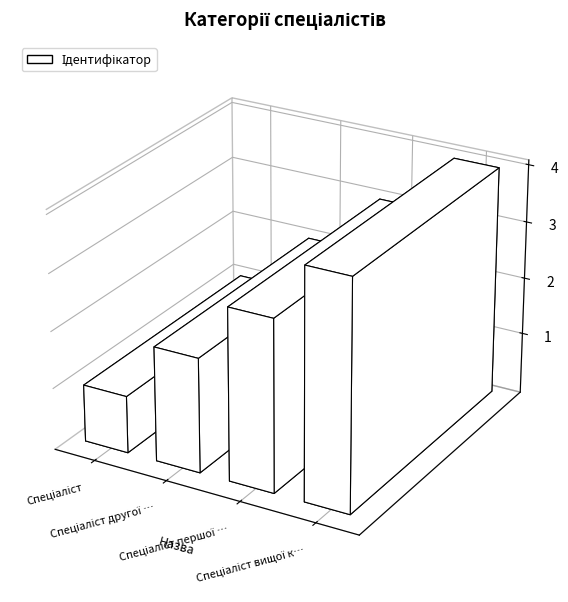

Is it true that the value at Спеціаліст вищої категорії is 2?

False